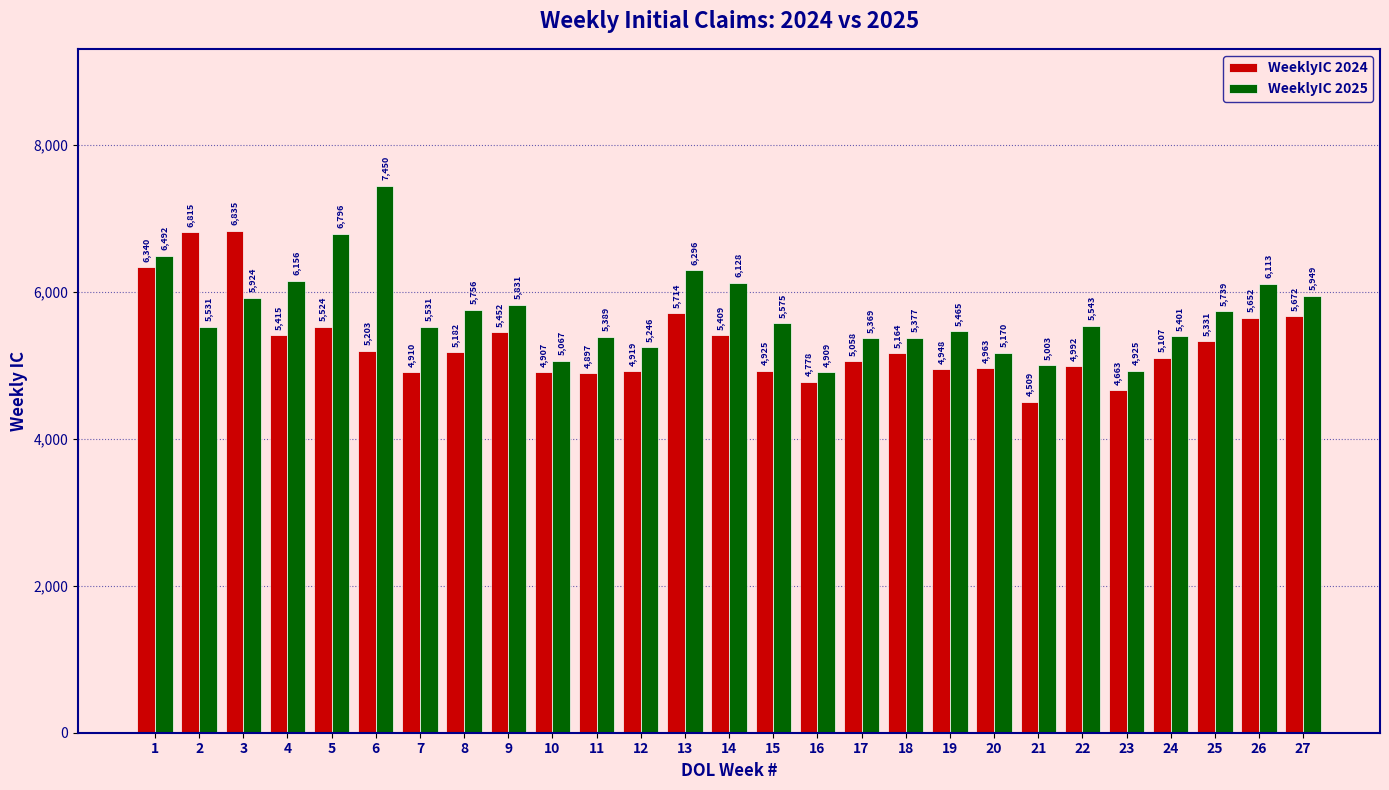

List the series in order of their overall mean, highest first.

WeeklyIC 2025, WeeklyIC 2024